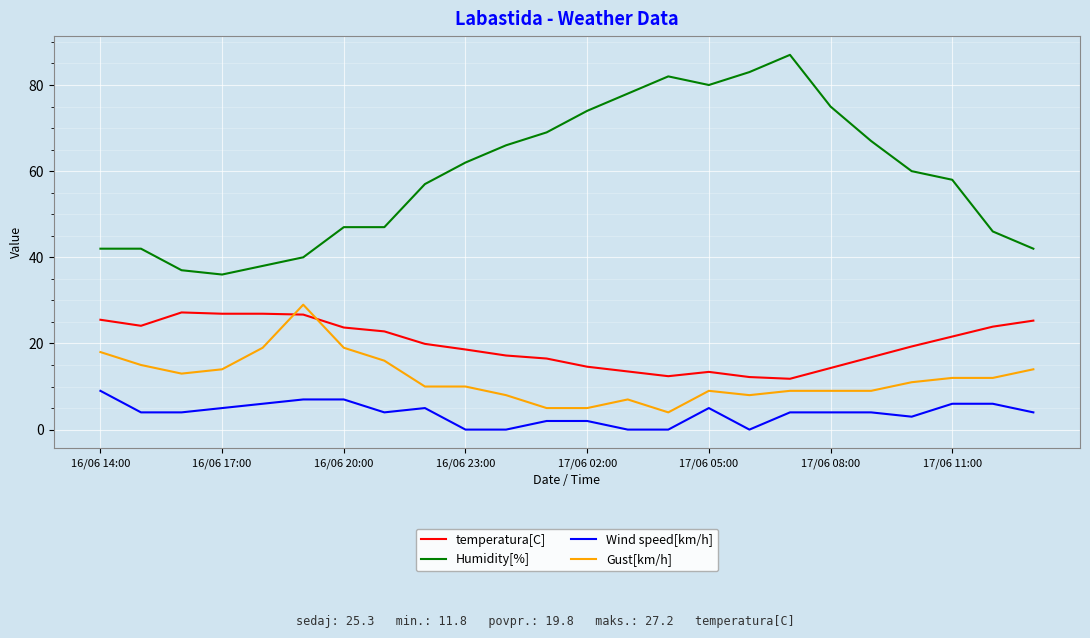

Which series has the largest total across all categories?

Humidity[%]